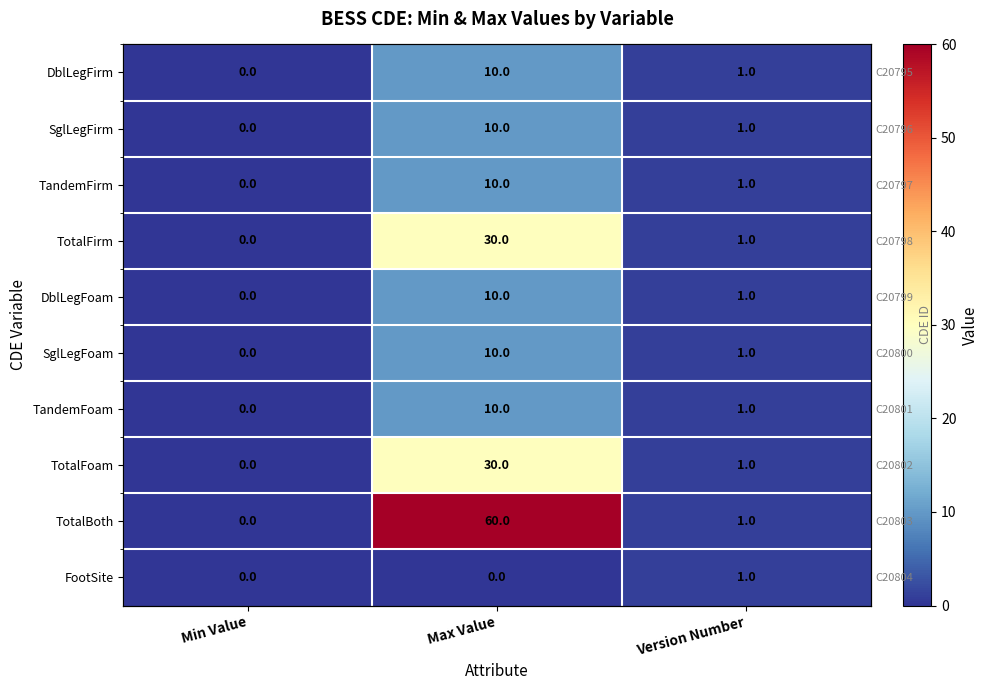

Where is TotalFirm nearest to the value 15?

Version Number